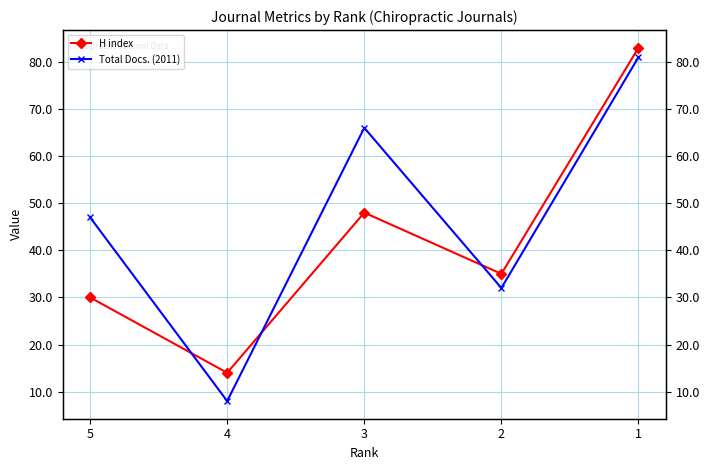

Which has a higher value, 1 or 4?

1